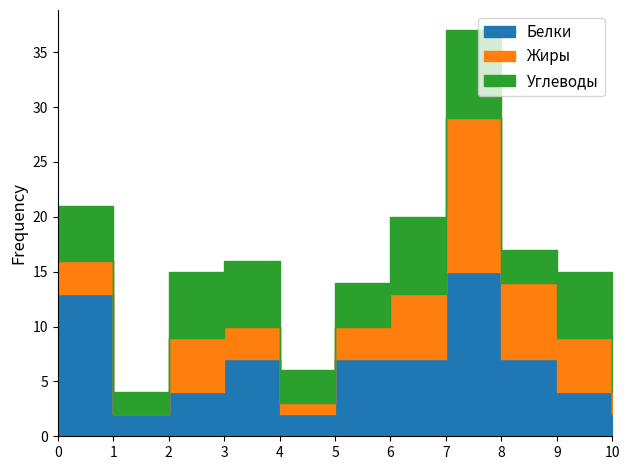

What is the lowest value of the Белки series?

2